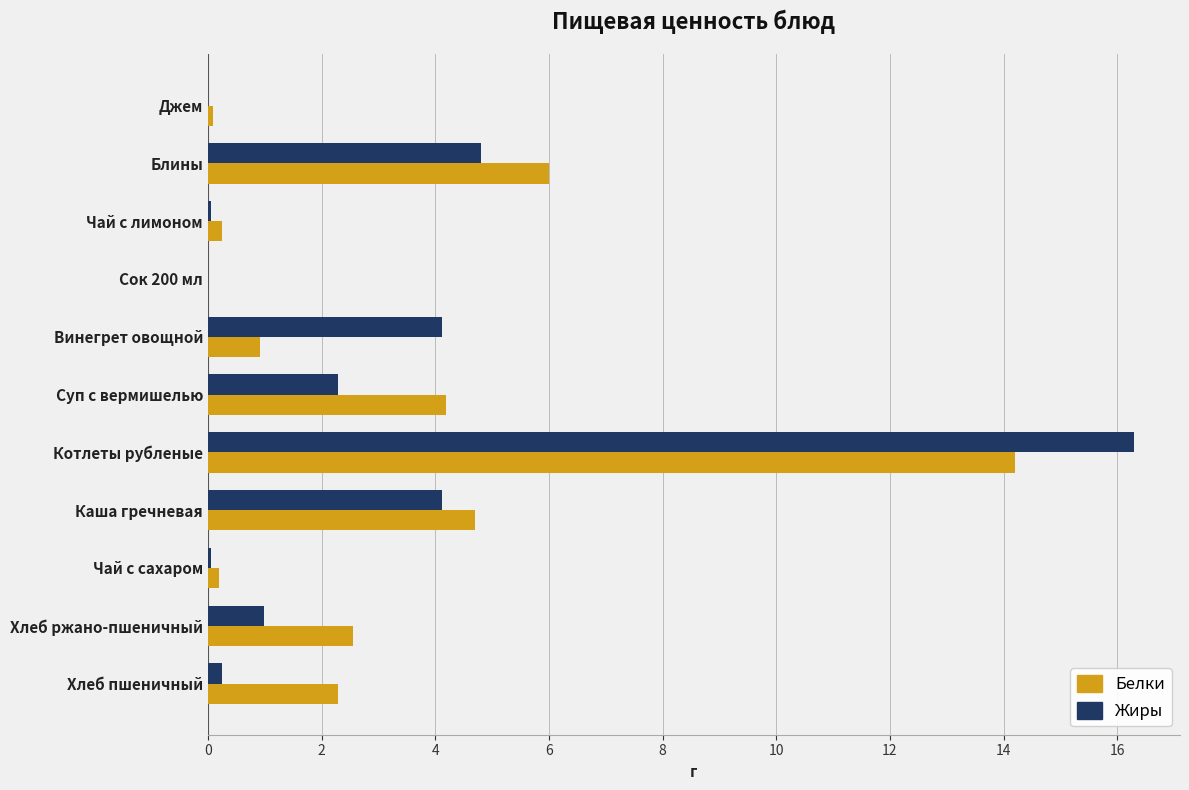

Where is Белки nearest to the value 7?

Блины